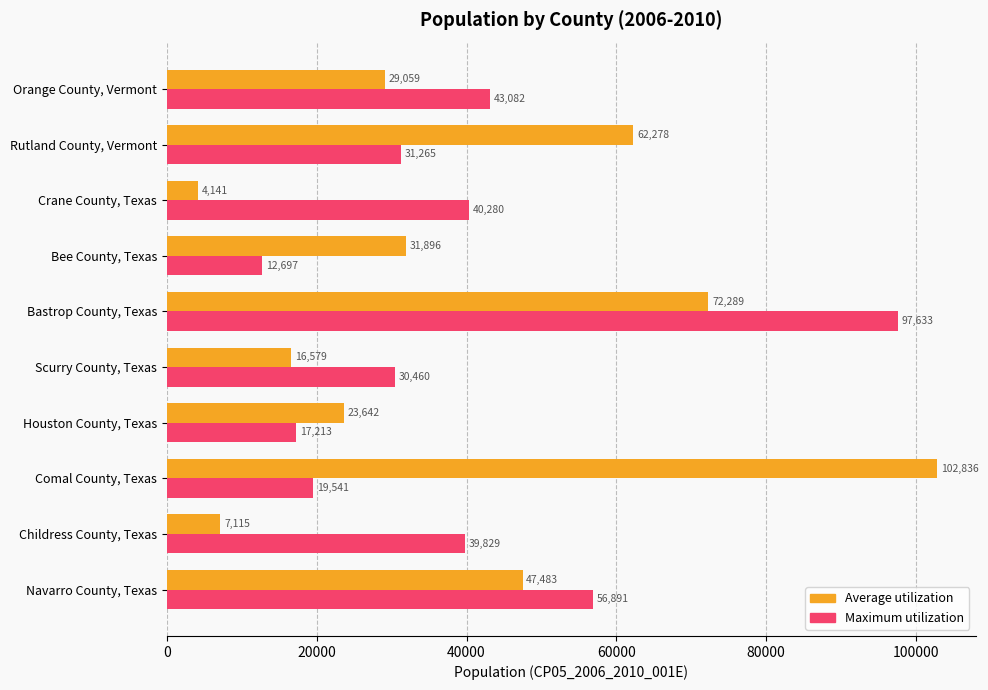

List the series in order of their peak value, lowest first.

Maximum utilization, Average utilization